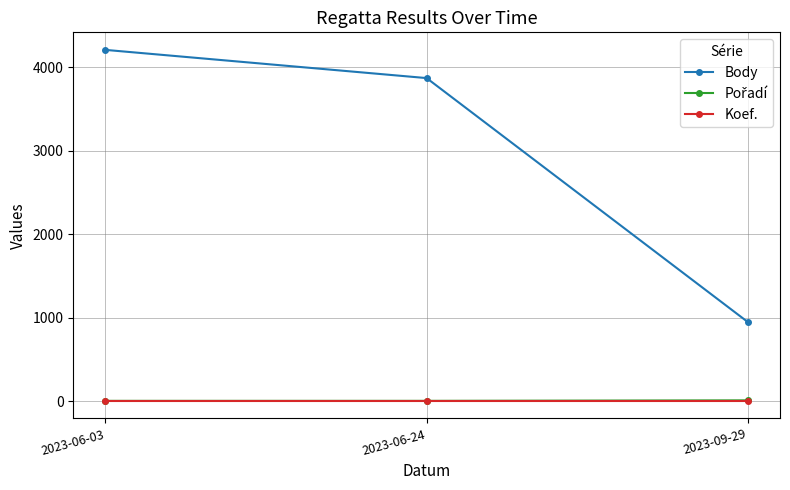

Which series has the largest total across all categories?

Body